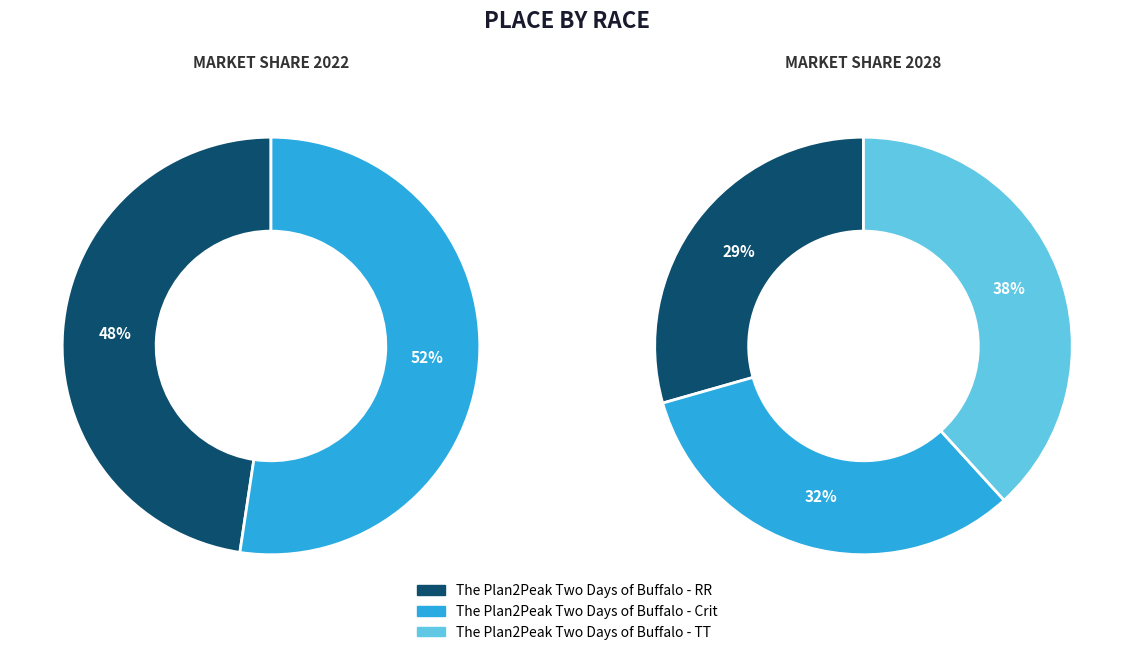

Which slice is the largest?

The Plan2Peak Two Days of Buffalo - TT